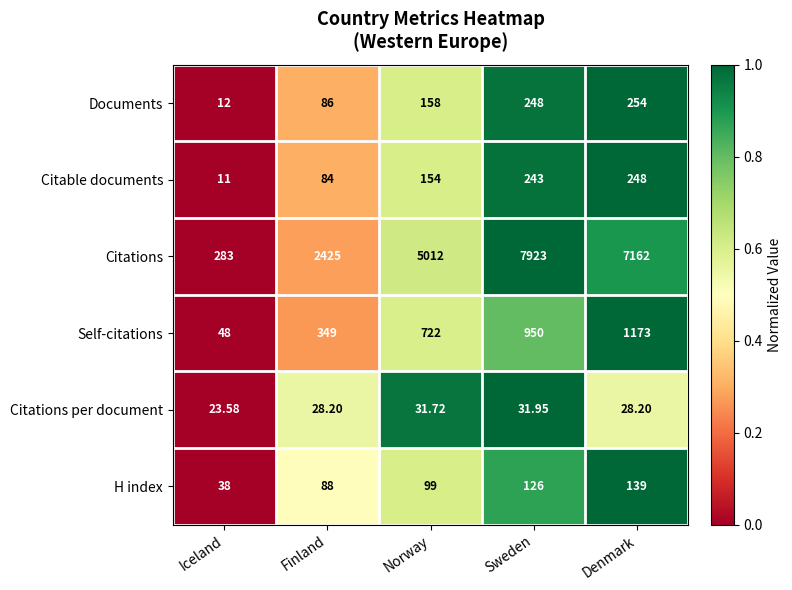

Which series has the widest spread of values?

Citations